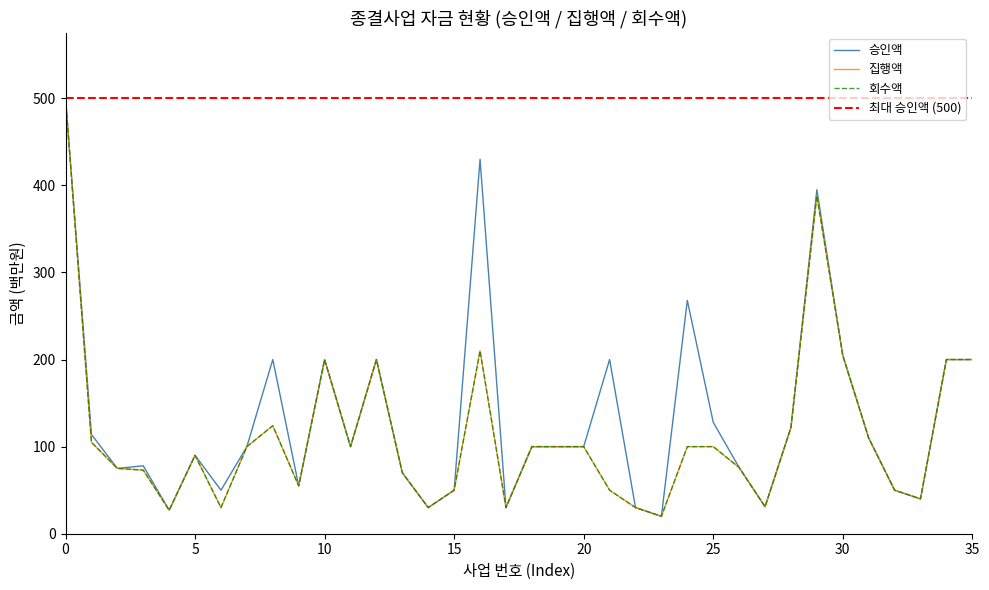

What is the average value of the 집행액 series?

113.6